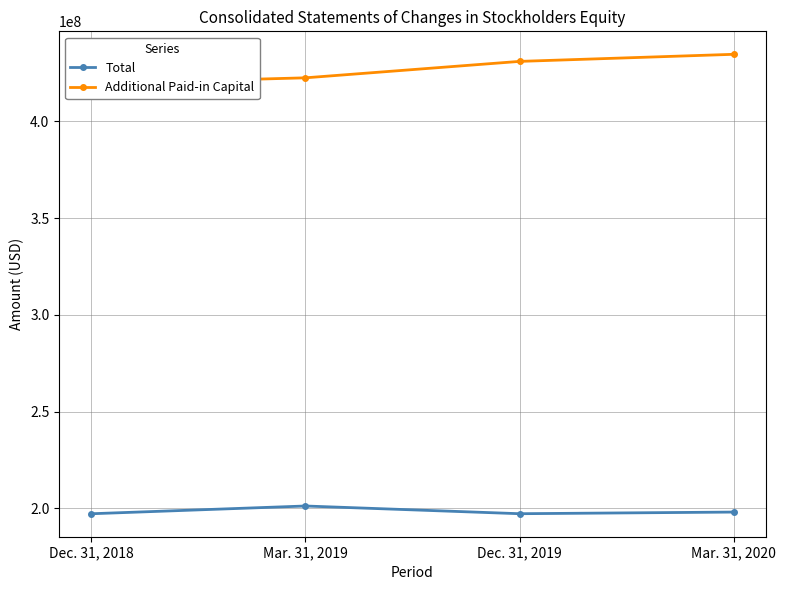

Reading left to right, list all the values displayed in this chart.

Total: Dec. 31, 2018=197221000	Mar. 31, 2019=201227000	Dec. 31, 2019=197240000	Mar. 31, 2020=198089000
Additional Paid-in Capital: Dec. 31, 2018=419456000	Mar. 31, 2019=422472000	Dec. 31, 2019=430959000	Mar. 31, 2020=434622000